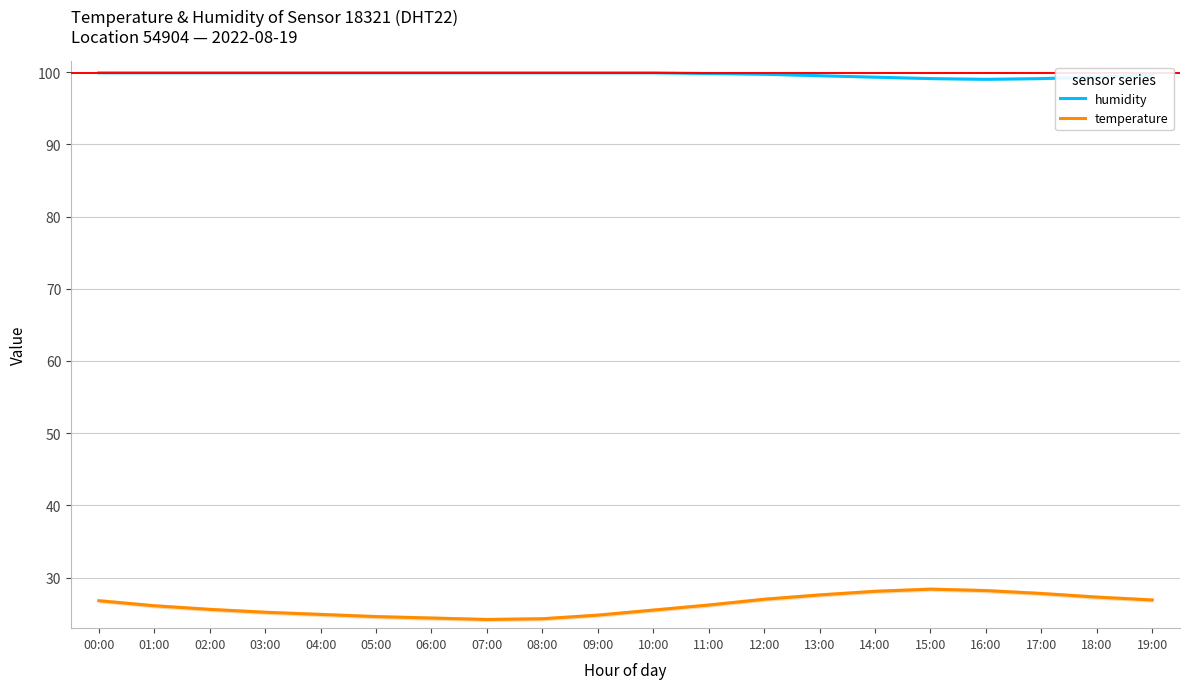

How many lines are shown in the chart?

2